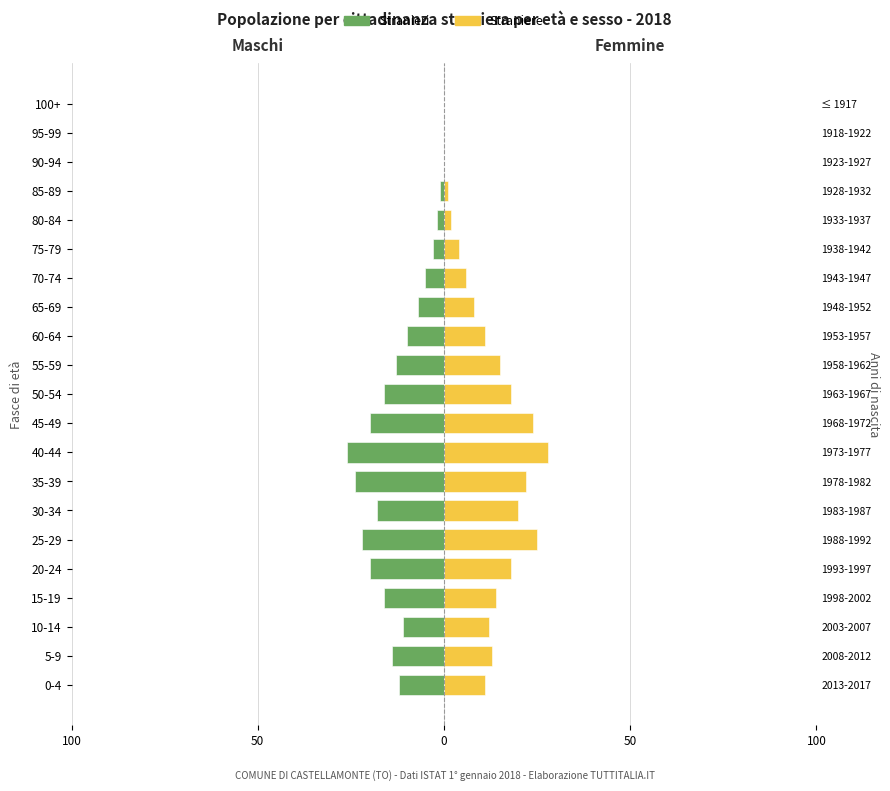

What is the difference between the maximum and minimum values in the Stranieri series?

26